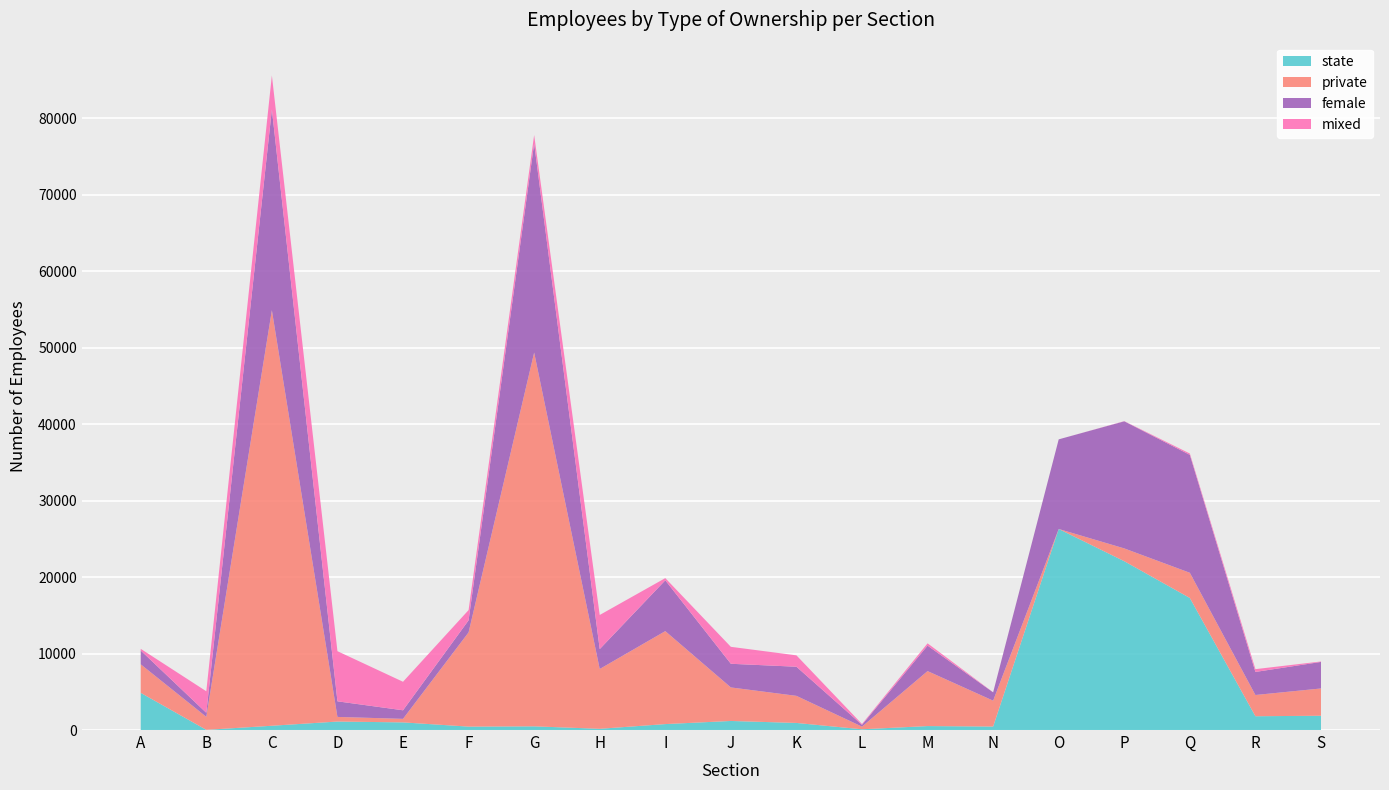

Reading right to left, list all the values displayed in this chart.

state: 1870	1804	17275	22085	26303	458	518	97	928	1186	778	160	483	448	1000	1110	560	23	4864
private: 3568	2779	3297	1674	0	3385	7192	347	3543	4387	12161	7826	48900	12327	462	605	54361	1703	3732
female: 3471	3015	15425	16626	11722	1084	3329	236	3809	3094	6646	2601	27348	1572	1120	2040	26264	524	1803
mixed: 60	366	177	23	0	14	302	108	1490	2218	287	4464	1108	1344	3732	6560	4453	2821	221